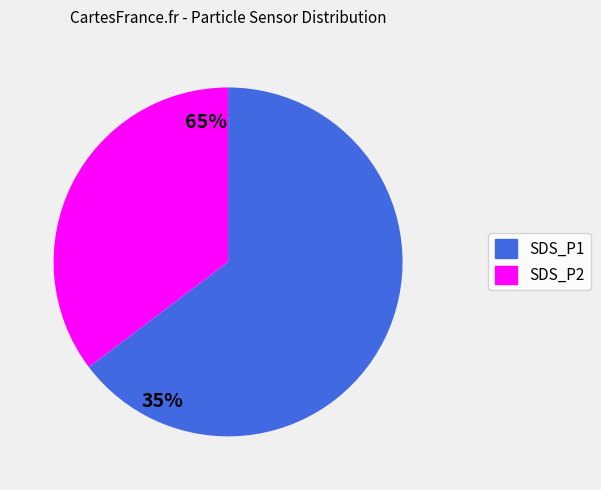

Does any single category account for the majority?

Yes